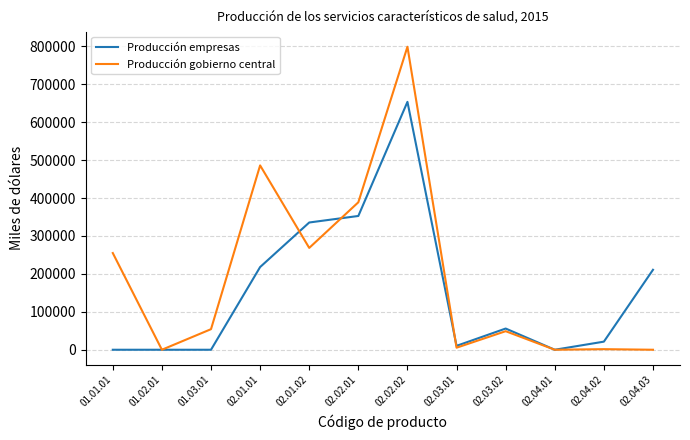

At which category is the sum across all series the highest?

02.02.02